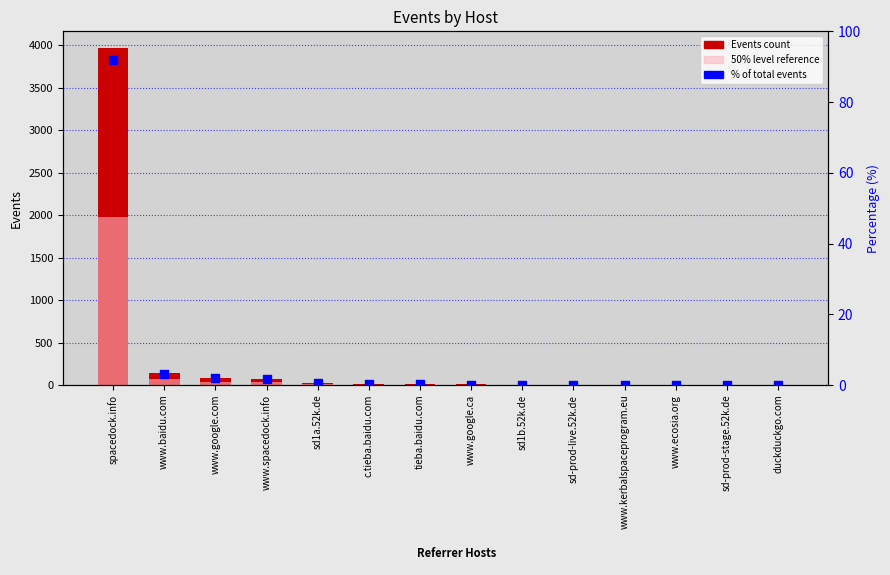

What are all the series names shown in the legend?

Events, 50% level reference, % of total events